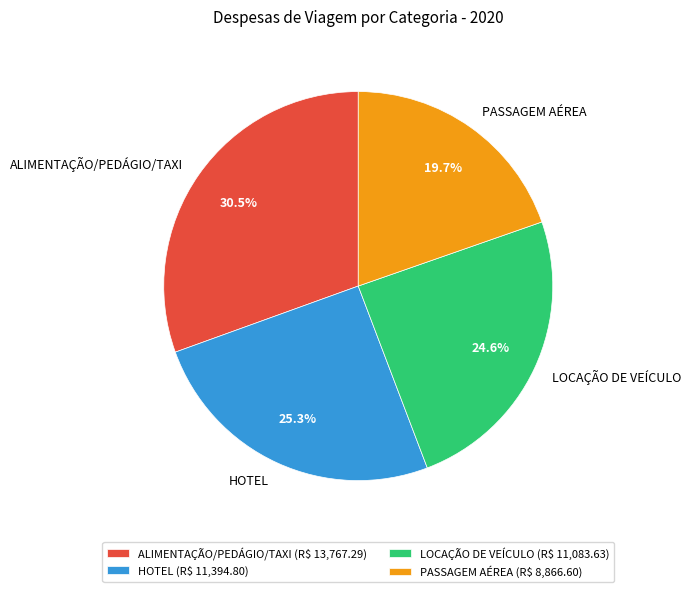

How many segments does this pie chart have?

4